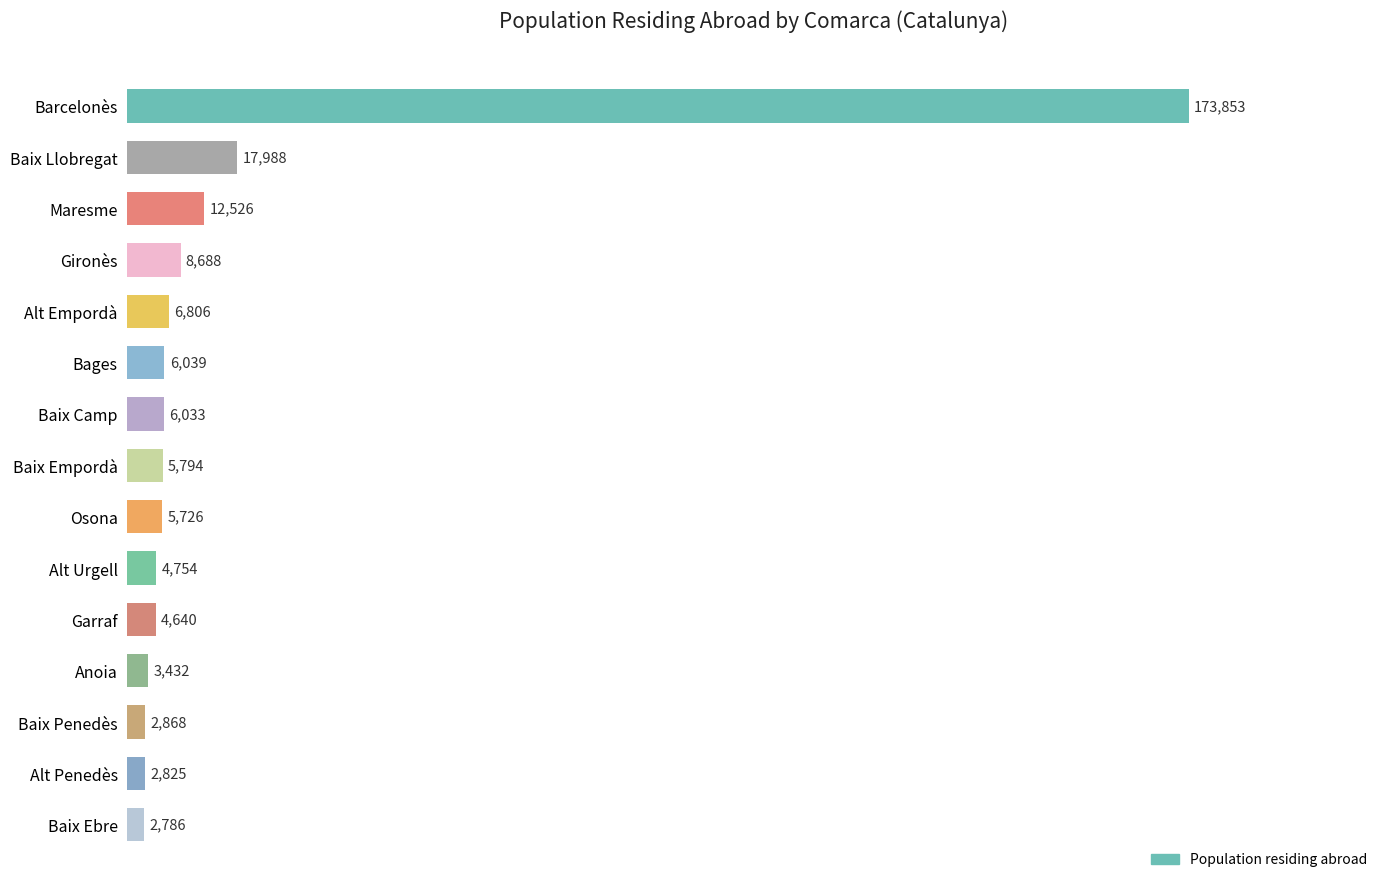

What is the sum of all values?

264758